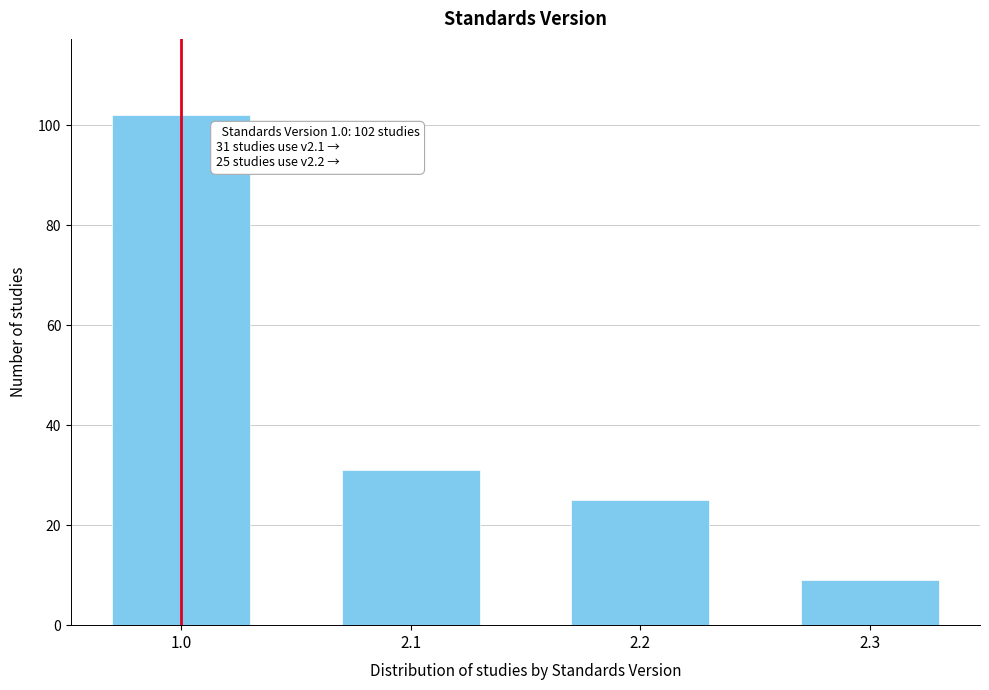

Reading right to left, extract all data points from this chart.

9	25	31	102